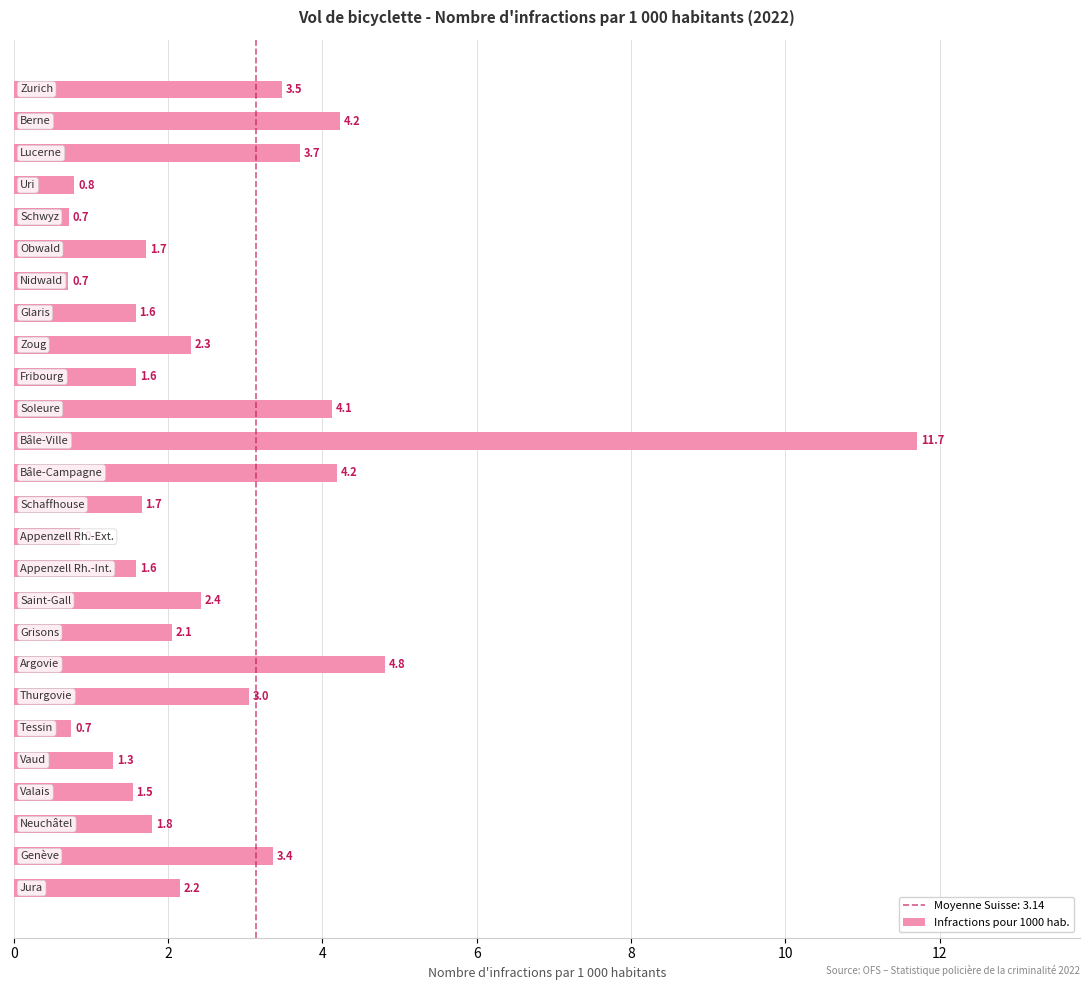

Are the bars grouped side by side (vs. stacked)?

No